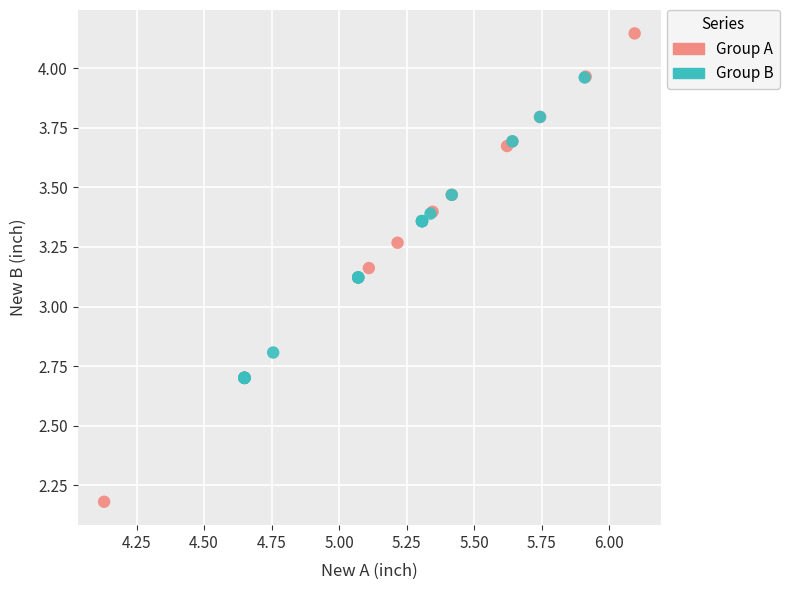

Which series has the largest Y range (max minus min)?

Group A